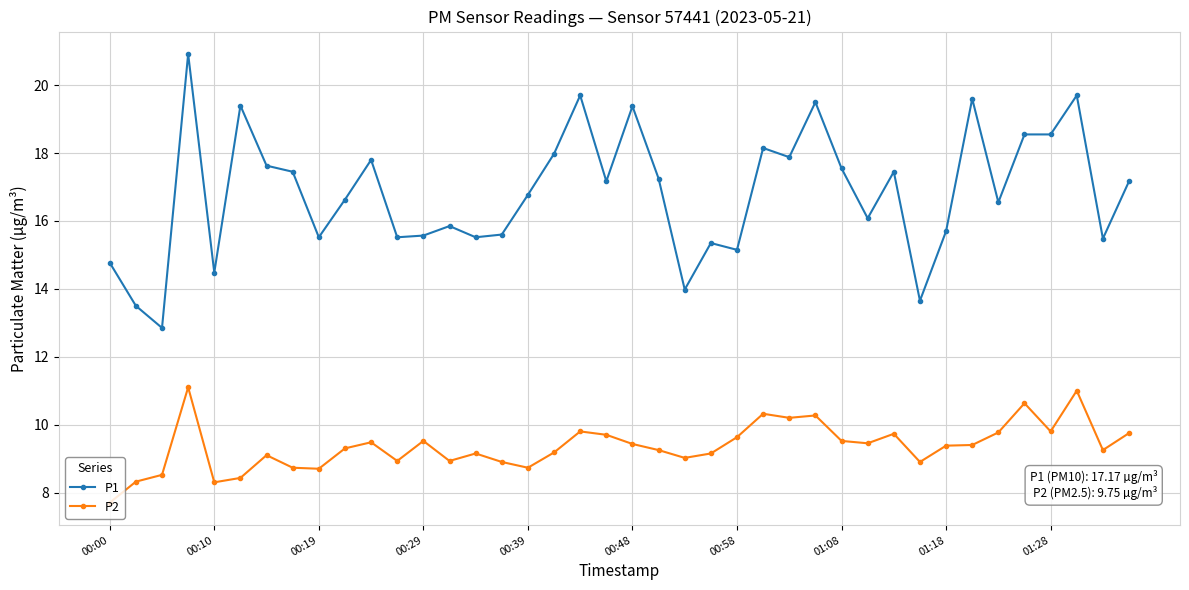

At how many categories does at least one series exceed 15?

34